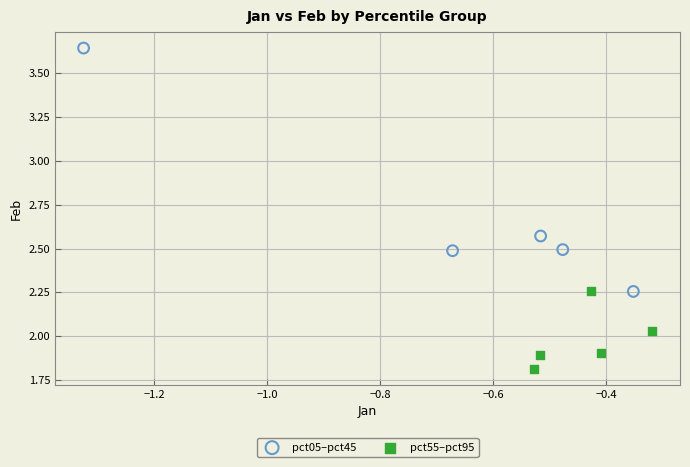

Which series has the largest Y range (max minus min)?

pct05–pct45